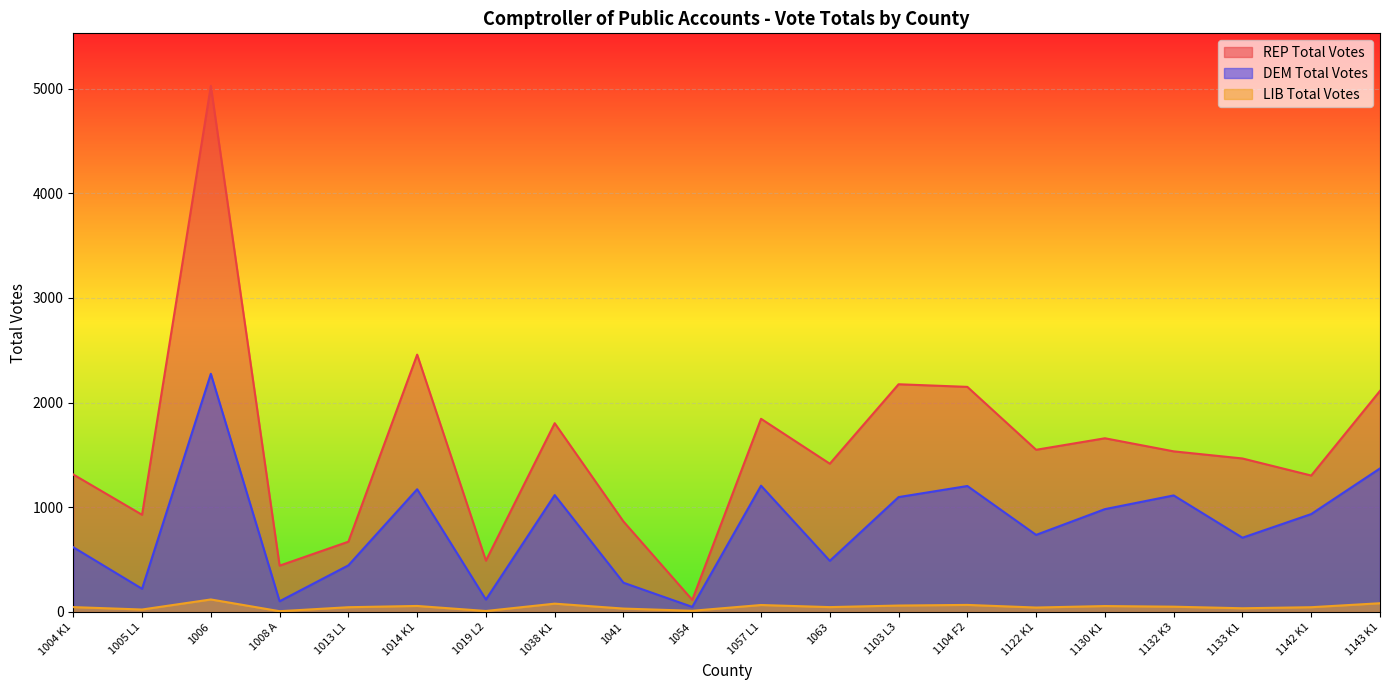

Where is the first local minimum for REP Total Votes?

1005 L1